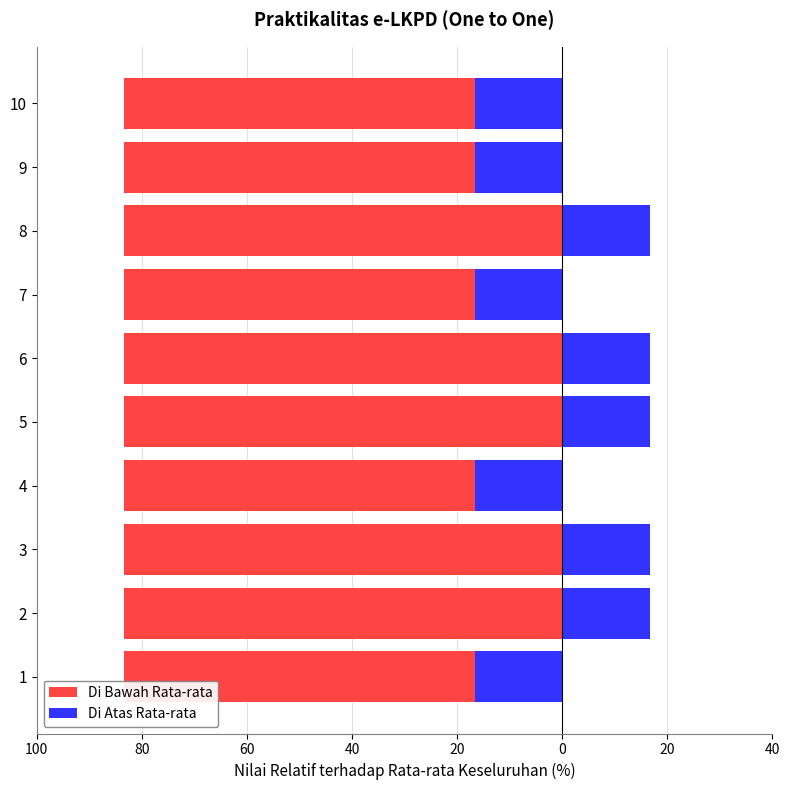

How many bars are there in each group?

2